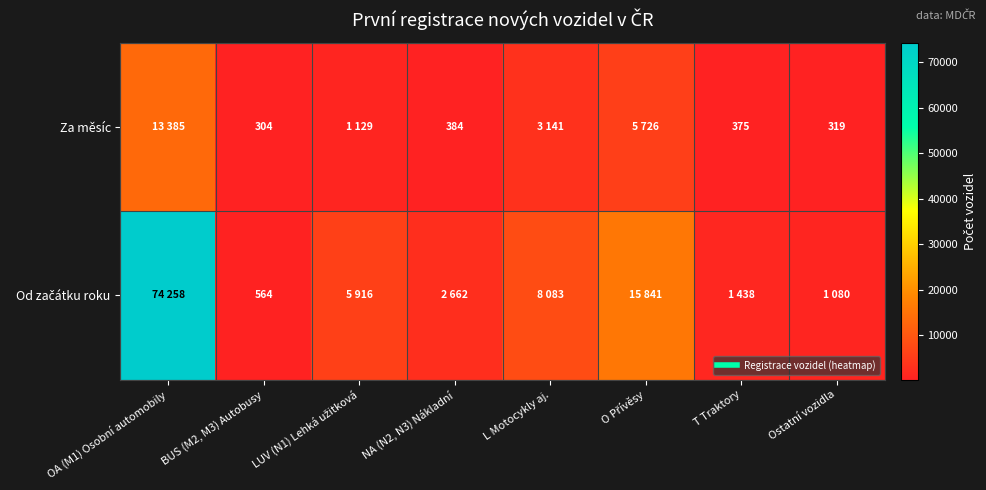

How many values in the Od začátku roku series are below 5916?

4